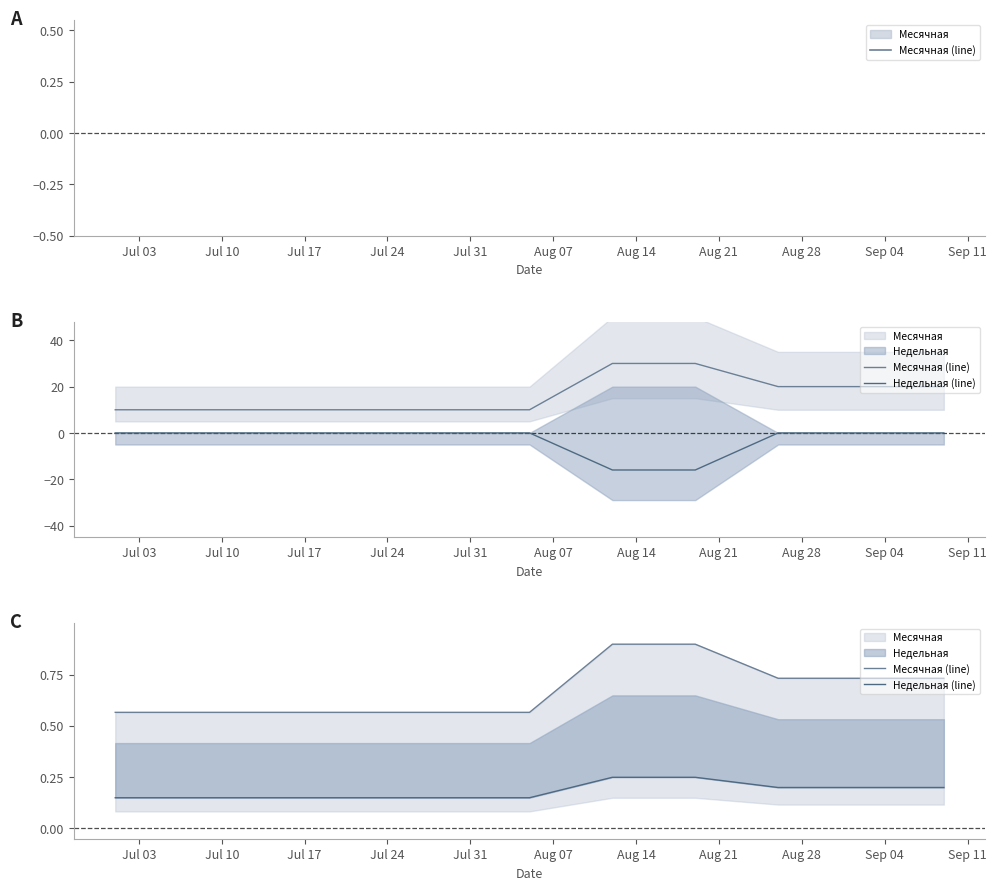

Count the Месячная (line) values in the range 0 to 1.

11